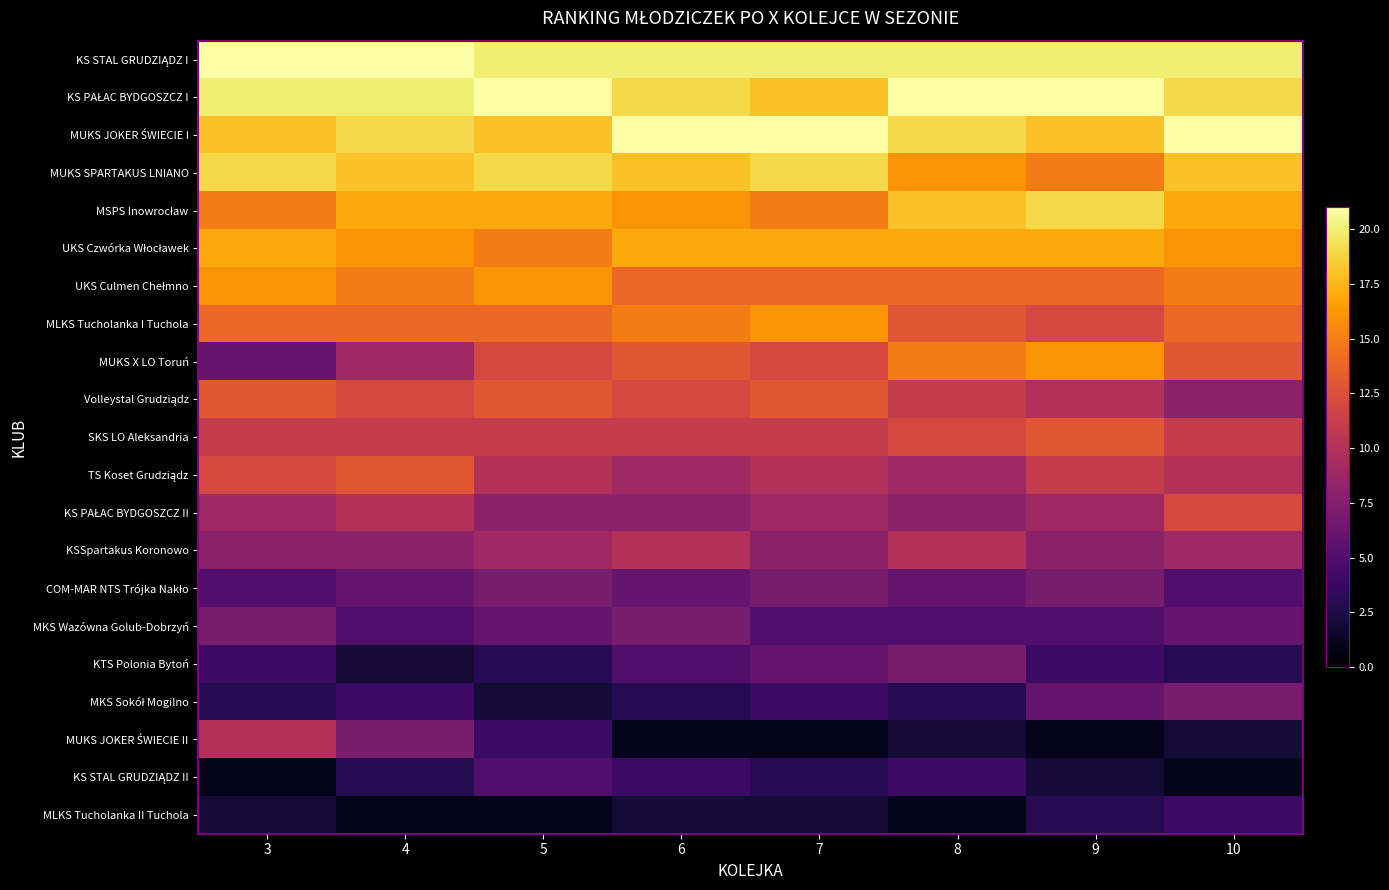

List the series in order of their peak value, highest first.

KS STAL GRUDZIĄDZ I, KS PAŁAC BYDGOSZCZ I, MUKS JOKER ŚWIECIE I, MUKS SPARTAKUS LNIANO, MSPS Inowrocław, UKS Czwórka Włocławek, UKS Culmen Chełmno, MLKS Tucholanka I Tuchola, MUKS X LO Toruń, Volleystal Grudziądz, SKS LO Aleksandria, TS Koset Grudziądz, KS PAŁAC BYDGOSZCZ II, KSSpartakus Koronowo, MUKS JOKER ŚWIECIE II, COM-MAR NTS Trójka Nakło, MKS Wazówna Golub-Dobrzyń, KTS Polonia Bytoń, MKS Sokół Mogilno, KS STAL GRUDZIĄDZ II, MLKS Tucholanka II Tuchola